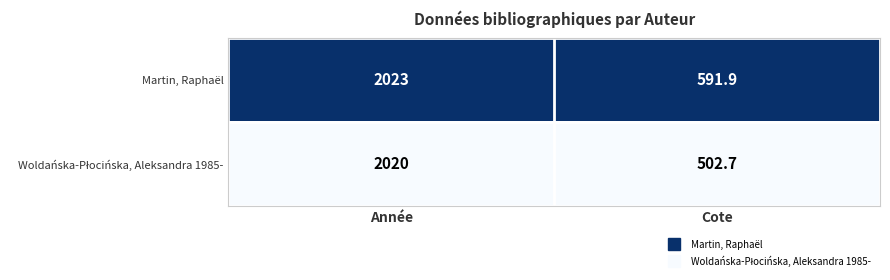

What is the sum of the Martin, Raphaël values at Cote and Année?

2614.9